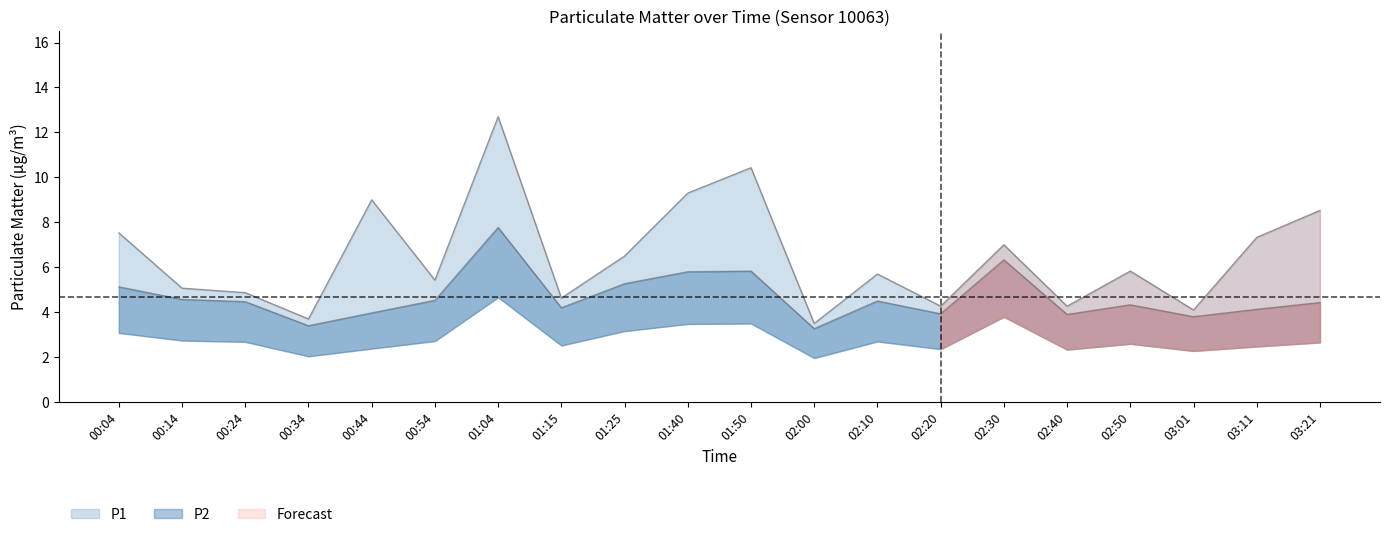

Which label corresponds to the largest value in the chart?

01:04